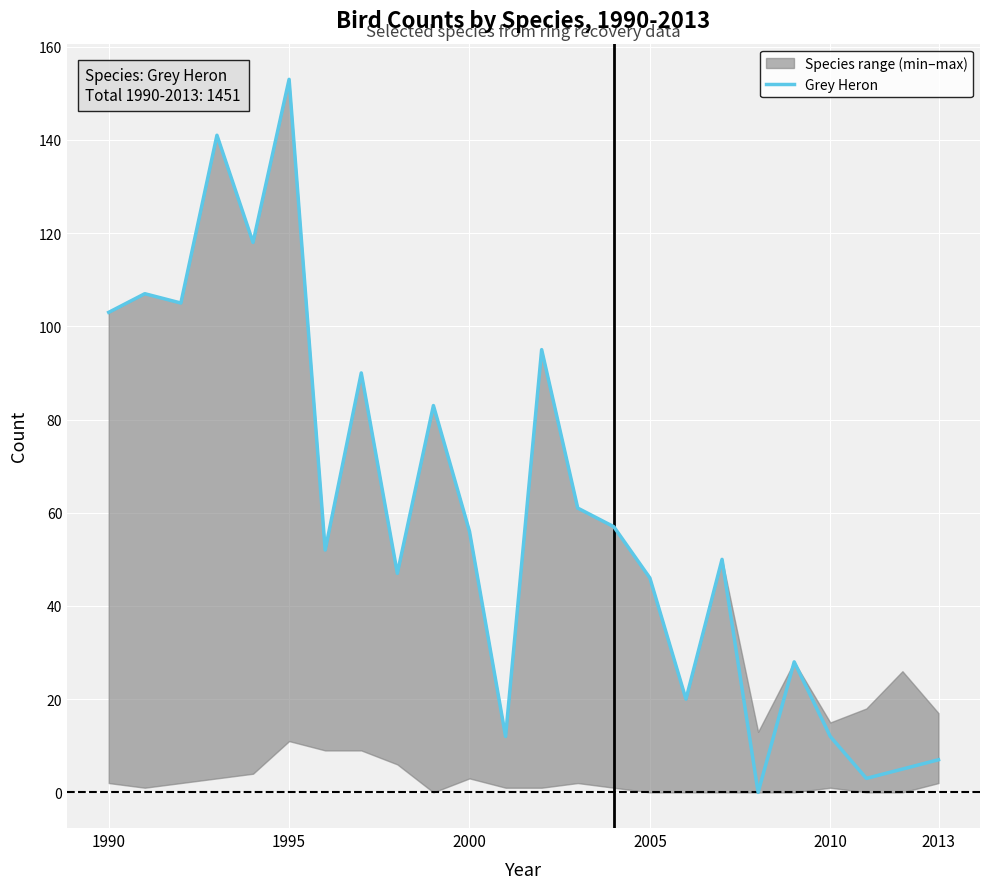

True or false: Grey Heron has a value of 103 at 1990.

True